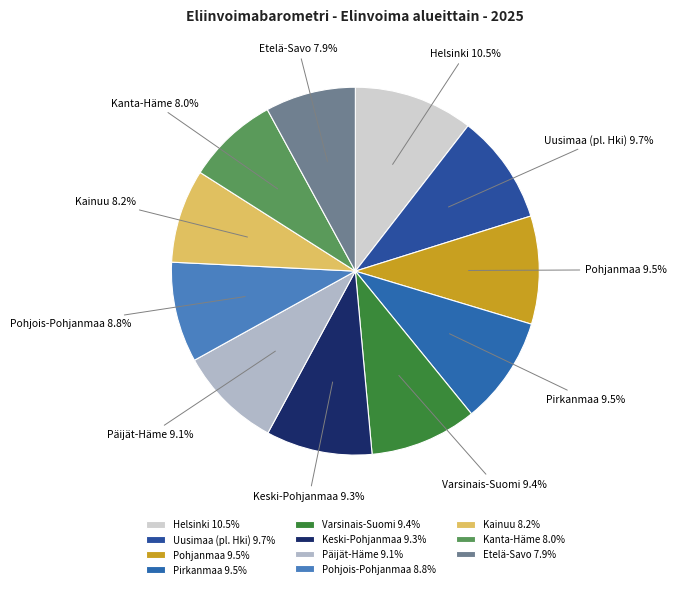

Approximately how many times larger is the value at Uusimaa (pl. Hki) compared to Kanta-Häme?

1.2